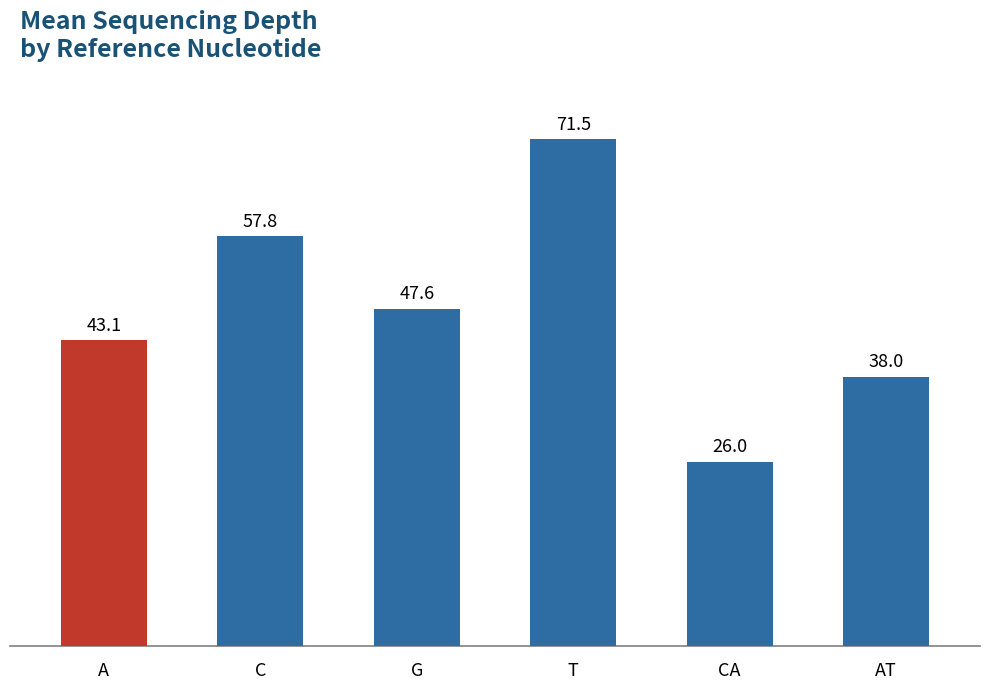

What is the change in value from A to T?

+28.4